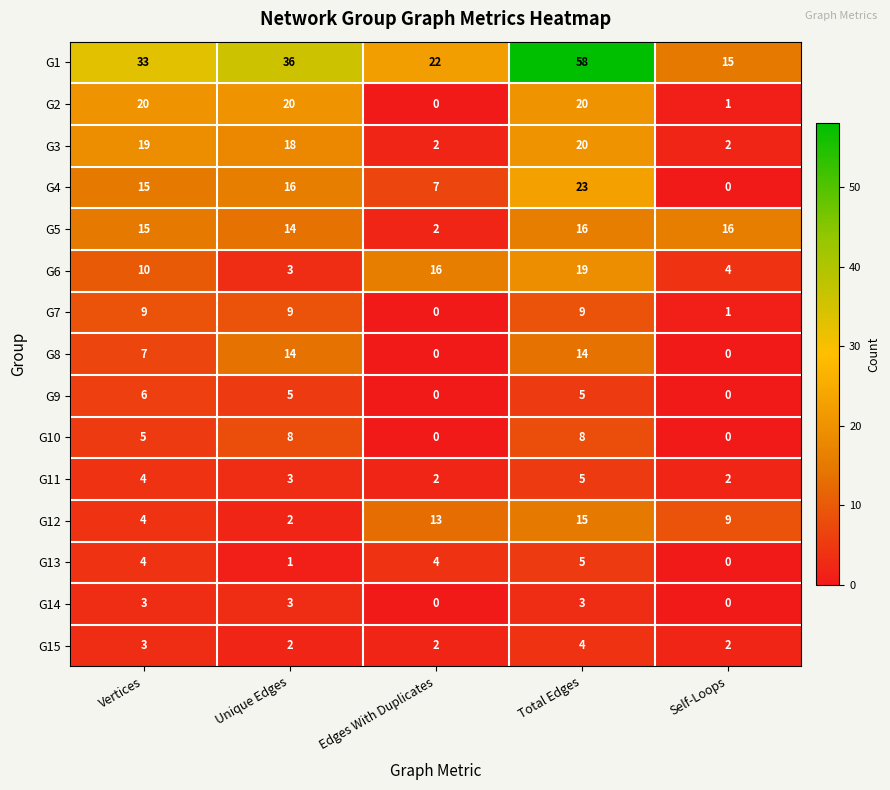

Which series changed the most between Total Edges and Self-Loops?

G1